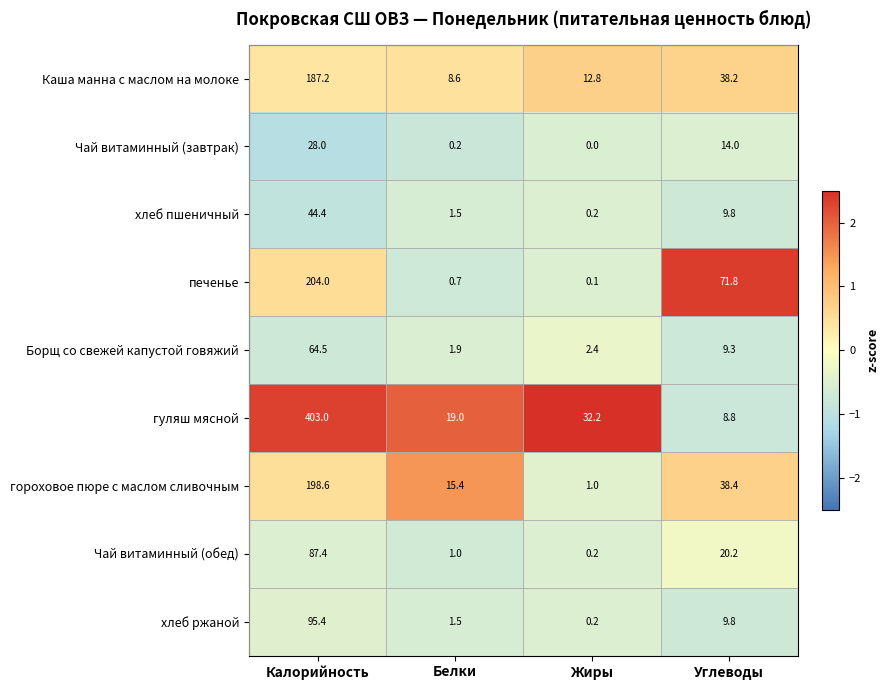

Is the value of Чай витаминный (завтрак) at Калорийность greater than the value of гуляш мясной at Белки?

Yes